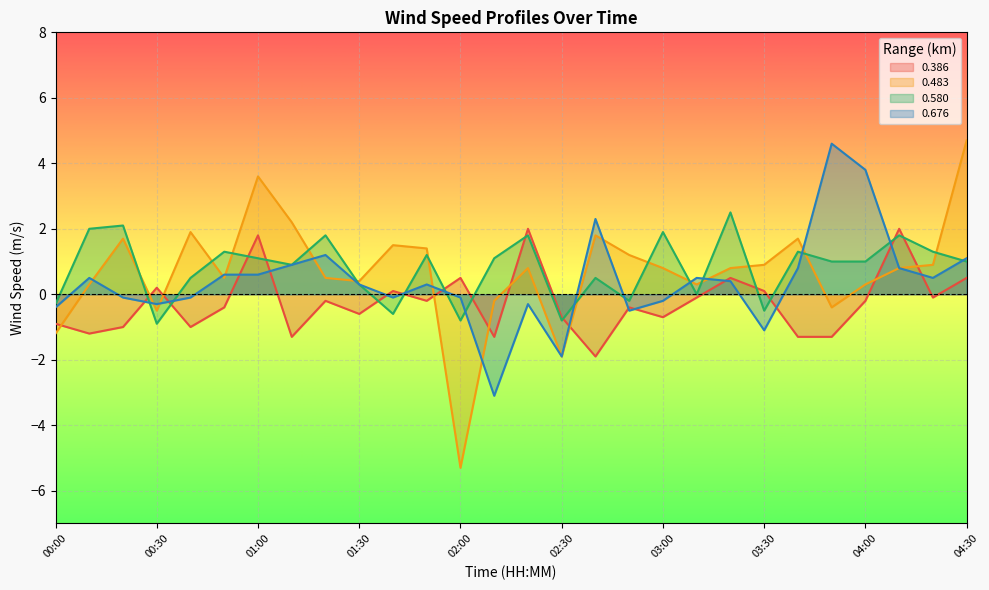

At which label is 0.676 closest to 0?

00:20